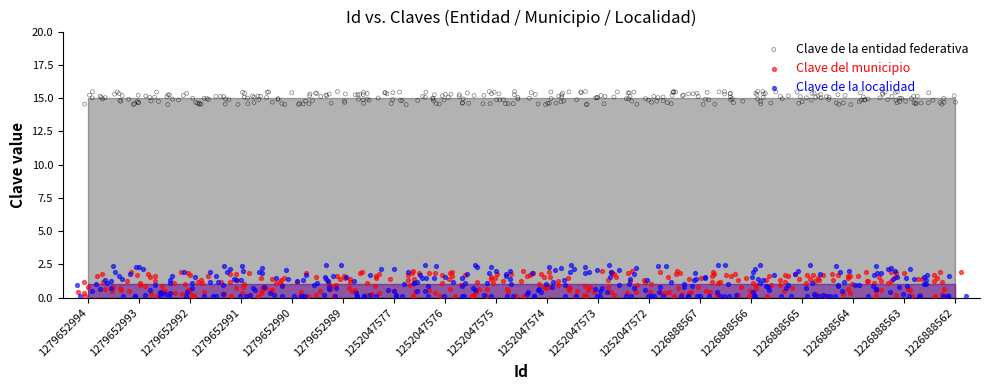

Is the value of Clave de la entidad federativa at 1279652990 greater than the value of Clave de la localidad at 1252047576?

Yes